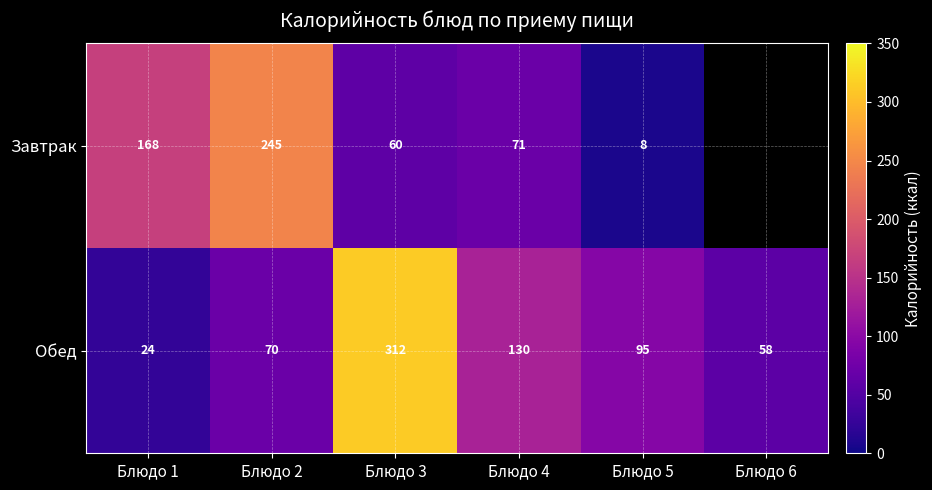

At which category is the sum across all series the highest?

Блюдо 3